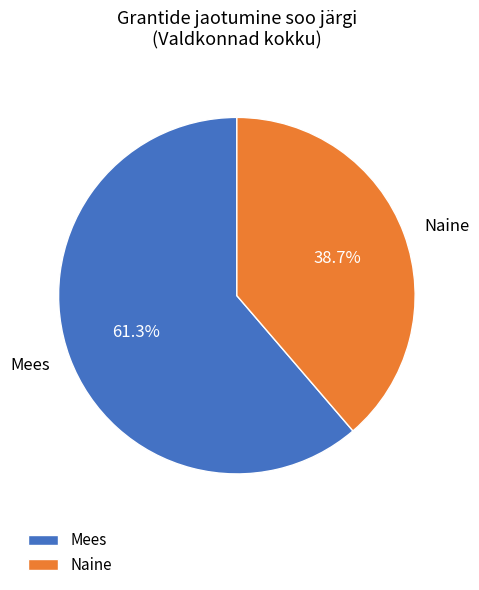

Which category accounts for the majority?

Mees